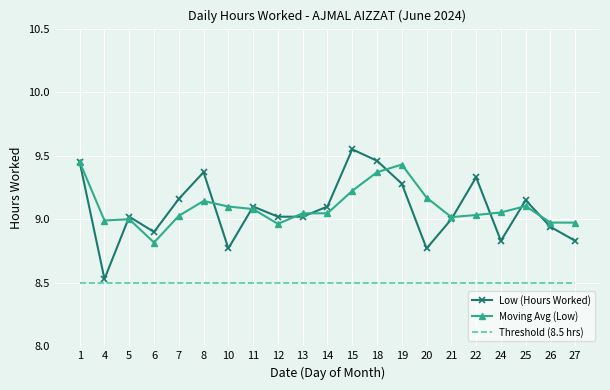

Is it true that Low (Hours Worked) equals 2.1 at 6?

False